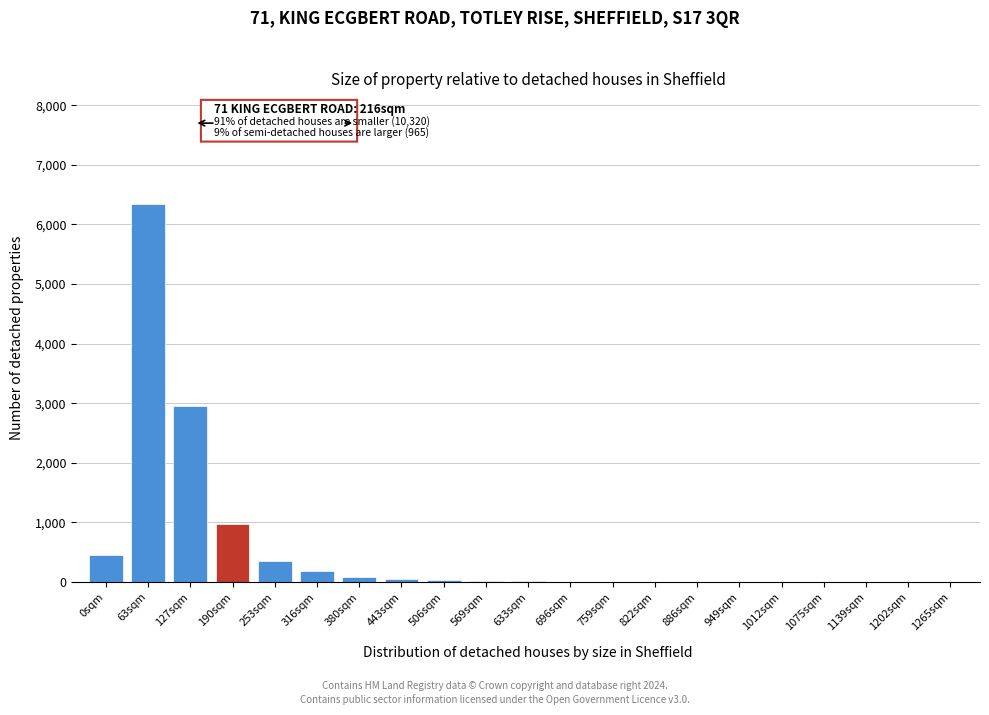

Is it true that the value at 63sqm is 3666?

False